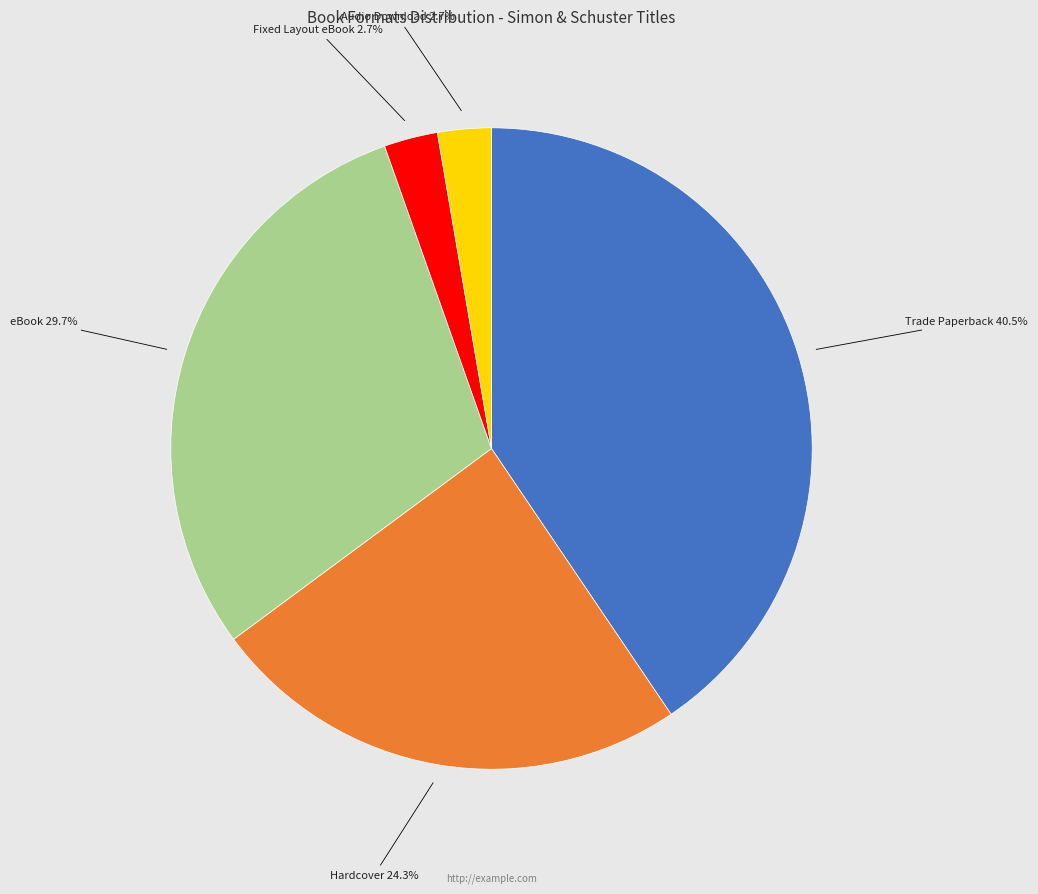

What percentage is the Audio Download slice, to the nearest percent?

3%